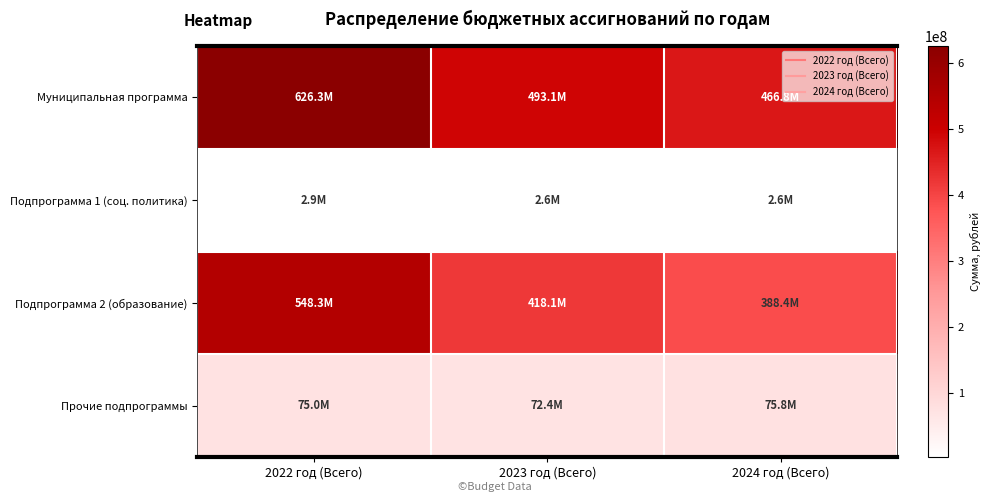

Reading left to right, what are all the values shown in this chart?

Муниципальная программа: 2022 год (Всего)=626253723.4	2023 год (Всего)=493068392.1	2024 год (Всего)=466765582.7
Подпрограмма 1 (соц. политика): 2022 год (Всего)=2943323.8	2023 год (Всего)=2575715.6	2024 год (Всего)=2585399.6
Подпрограмма 2 (образование): 2022 год (Всего)=548284090.9	2023 год (Всего)=418131949.1	2024 год (Всего)=388427713.6
Прочие подпрограммы: 2022 год (Всего)=75025308.7	2023 год (Всего)=72360727.3	2024 год (Всего)=75752469.6